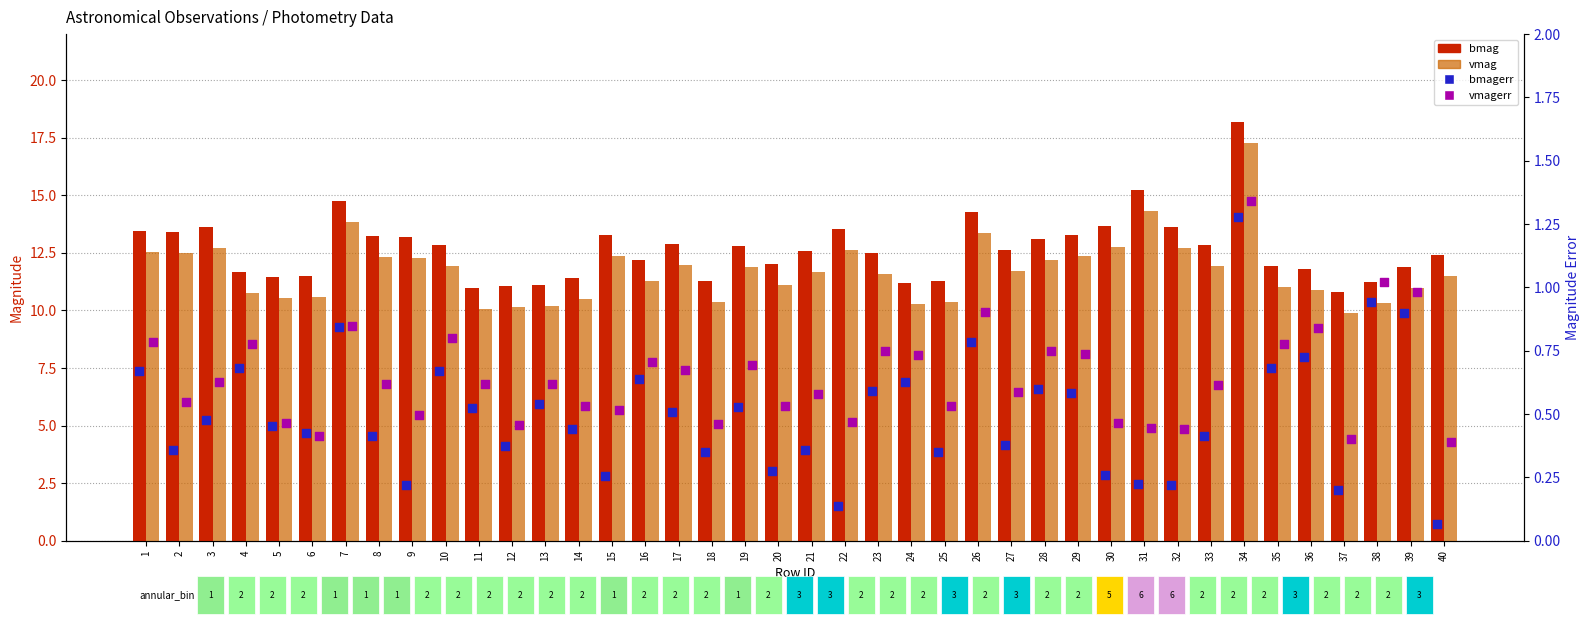

Which series reaches the minimum Y coordinate?

bmagerr